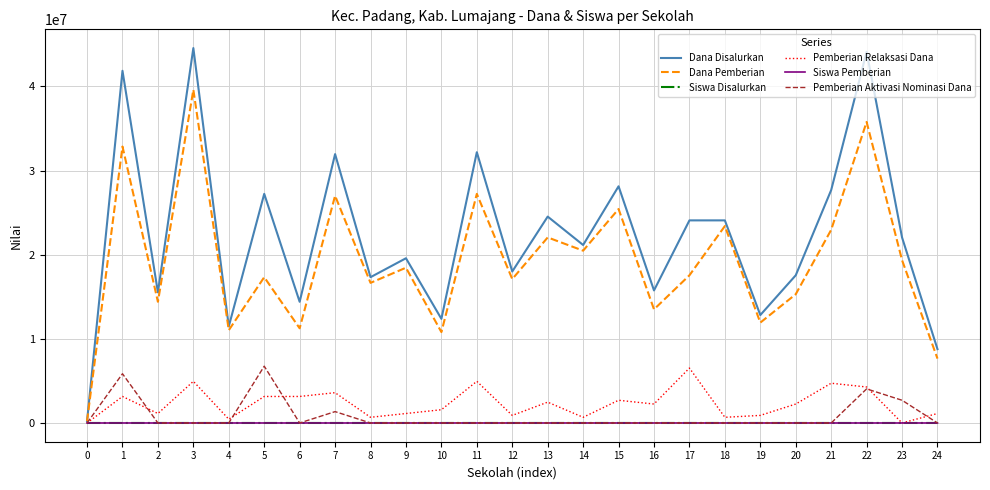

At which label does Siswa Disalurkan first exceed 50?

1